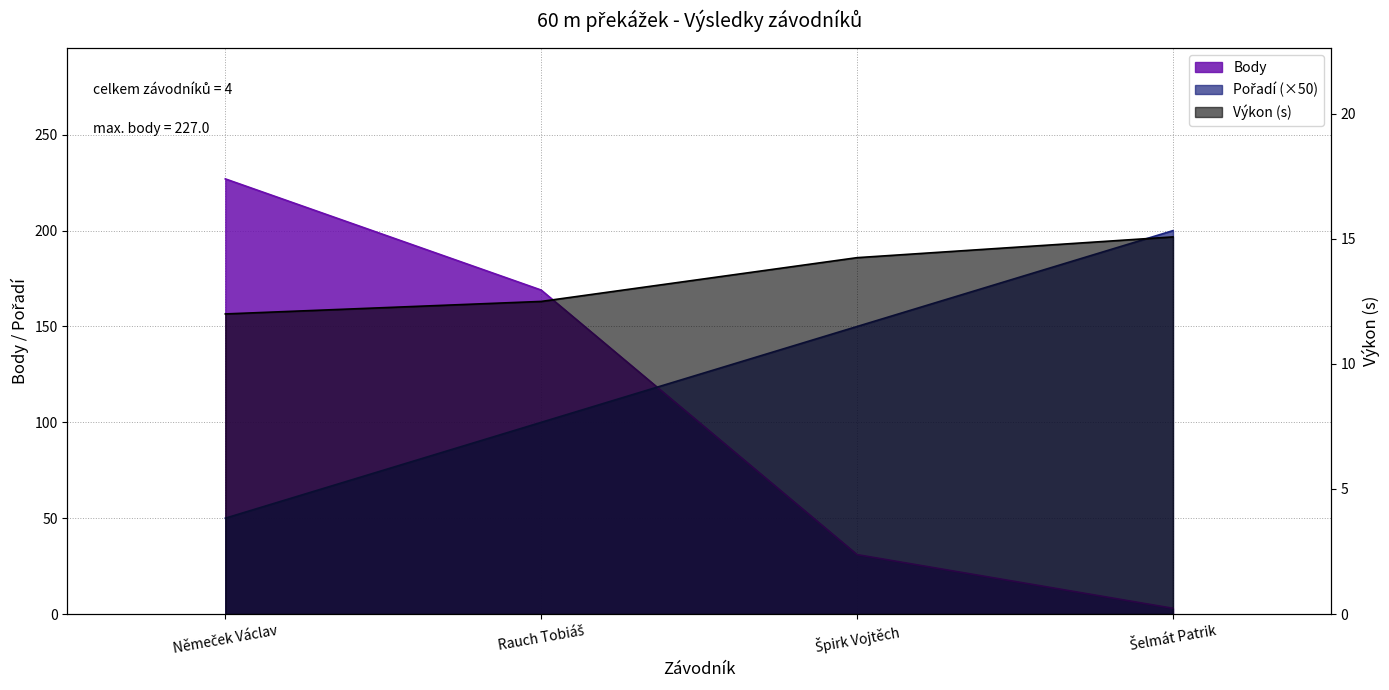

True or false: Výkon has a value of 21.2 at Rauch Tobiáš.

False